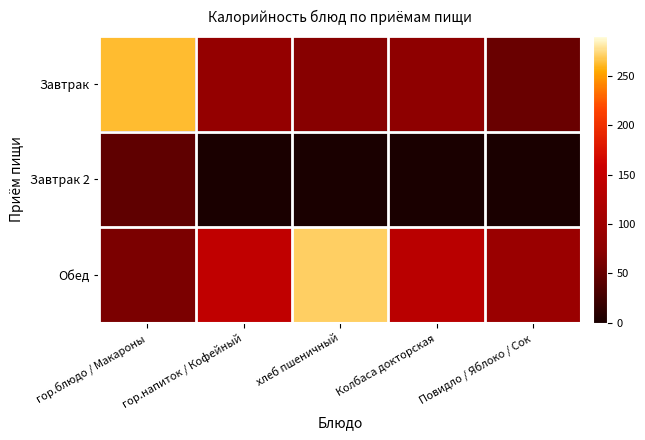

Which series has the largest range (max minus min)?

Завтрак